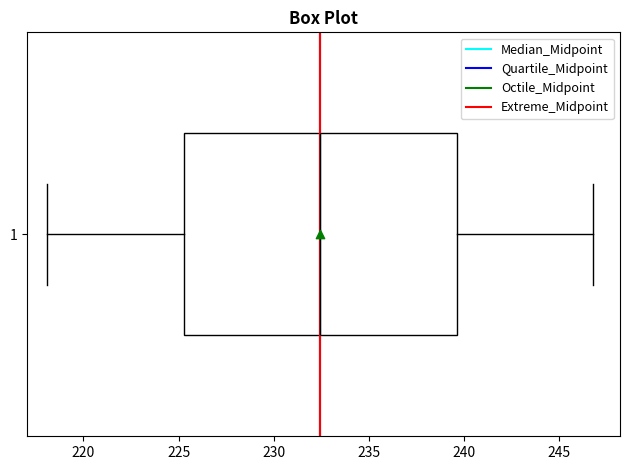

Read this box plot against the x-axis: the position of the median line, the range covered by the box, and the ends of both whiskers. The values are not printed on the chart, so give them approximately, as read against the axis.

median 232.5, box 225.5 to 239.5, whiskers 218.0 to 247.0